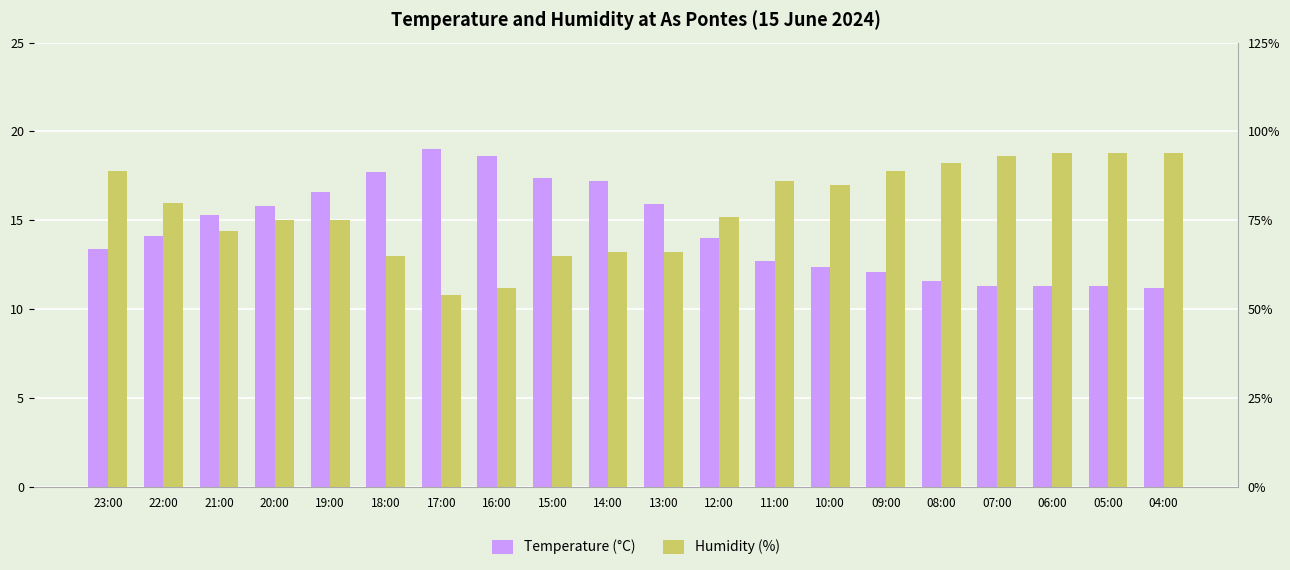

What is the label of the 15th bar from the left?

09:00